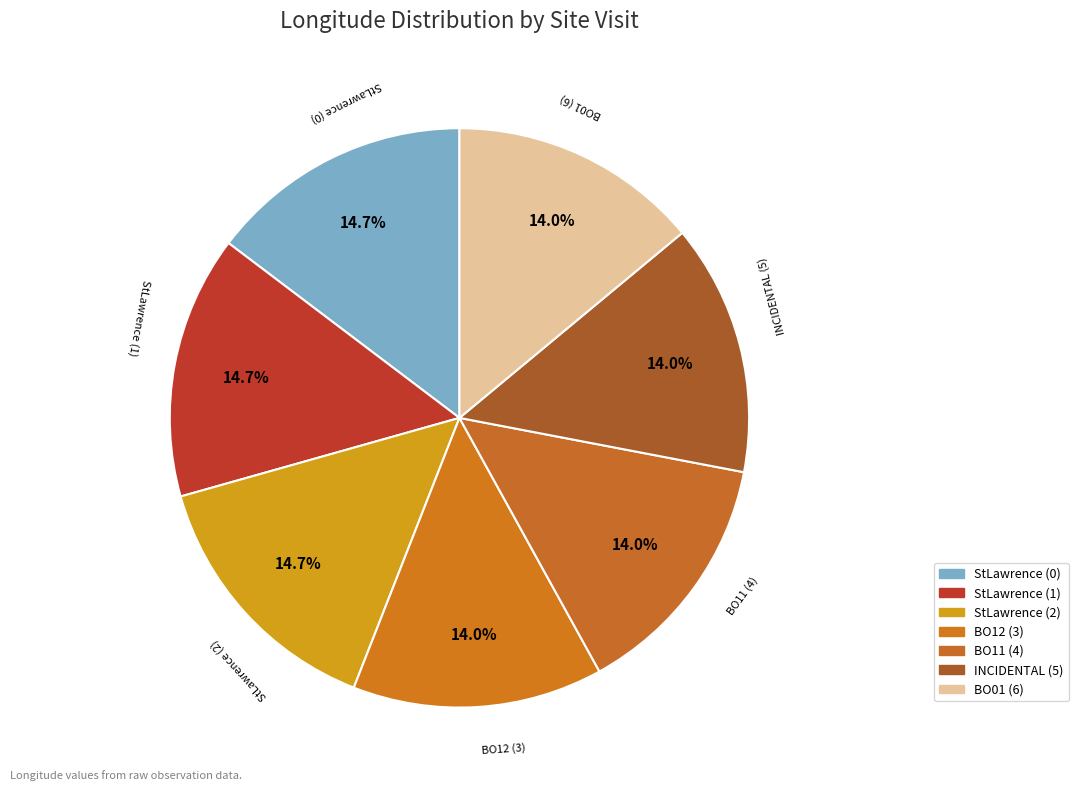

To the nearest percent, what is the difference between the largest and smallest slice percentages?

1%